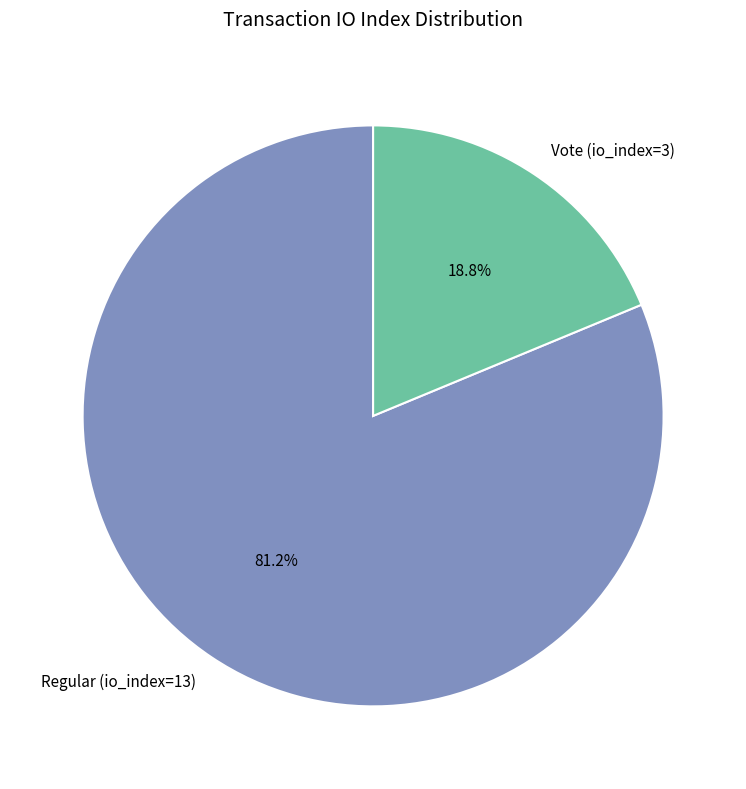

To the nearest percent, what portion does Regular (io_index=13) represent?

81%